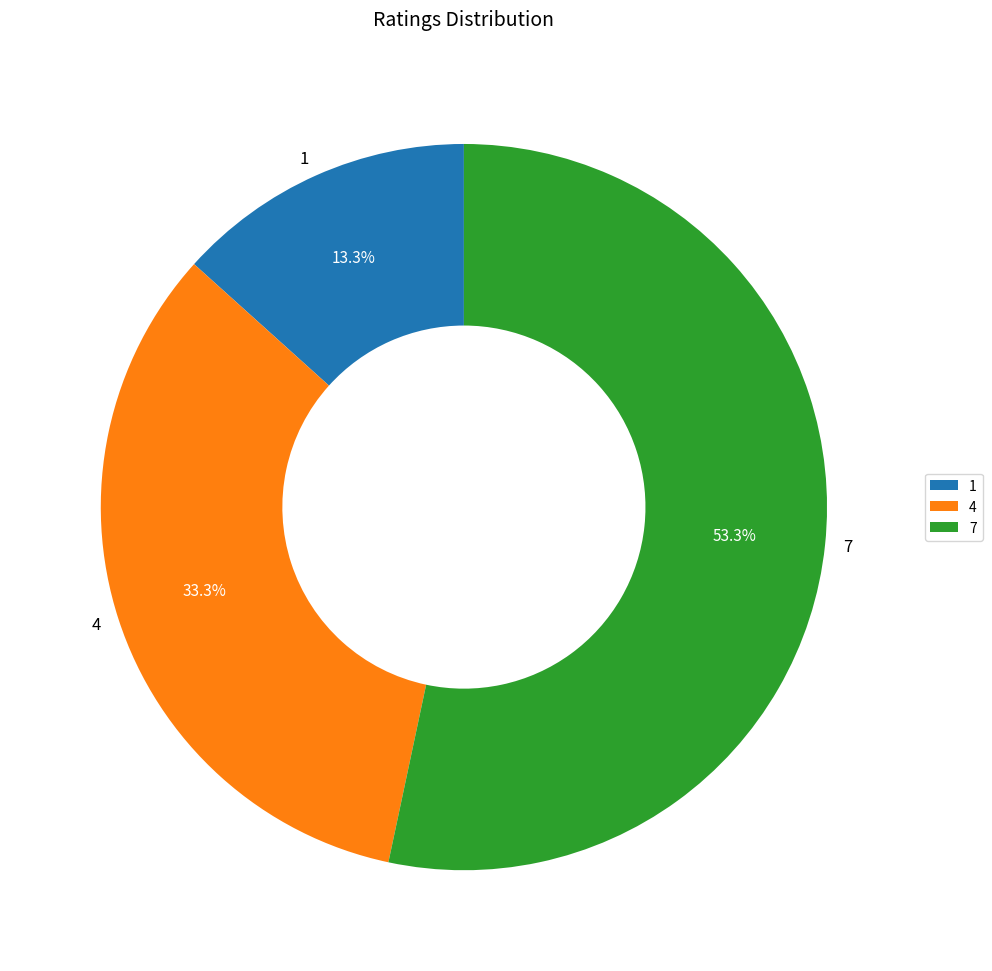

Is the sum of 7 and 4 greater than half?

Yes